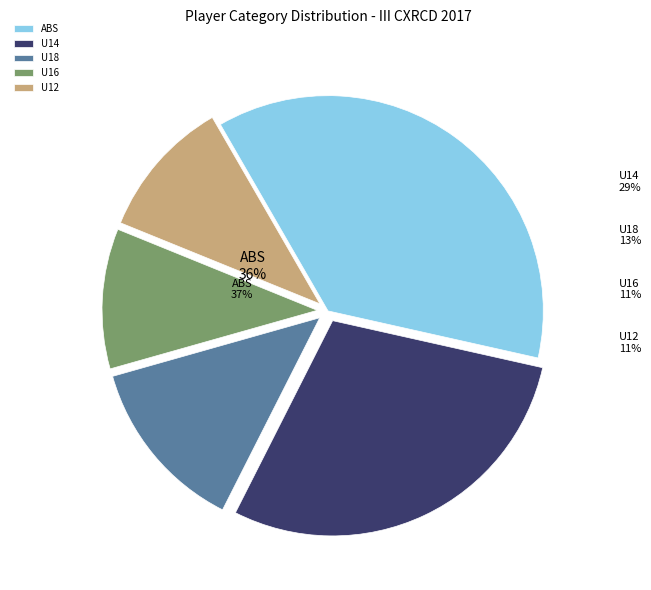

What is the largest slice in the pie chart?

ABS